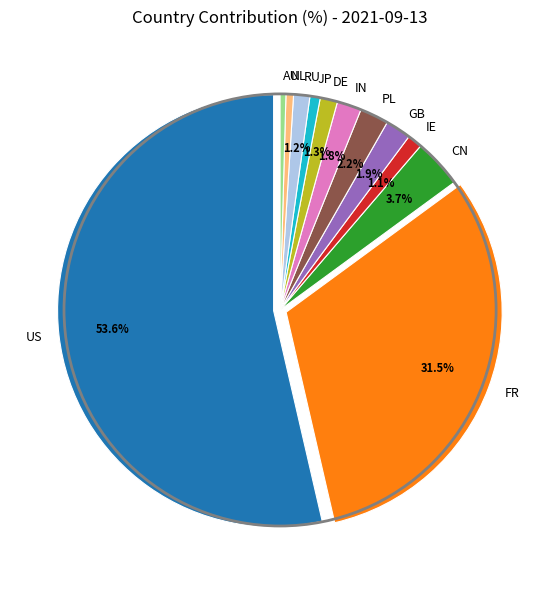

Combined, do US and JP account for over 50%?

Yes